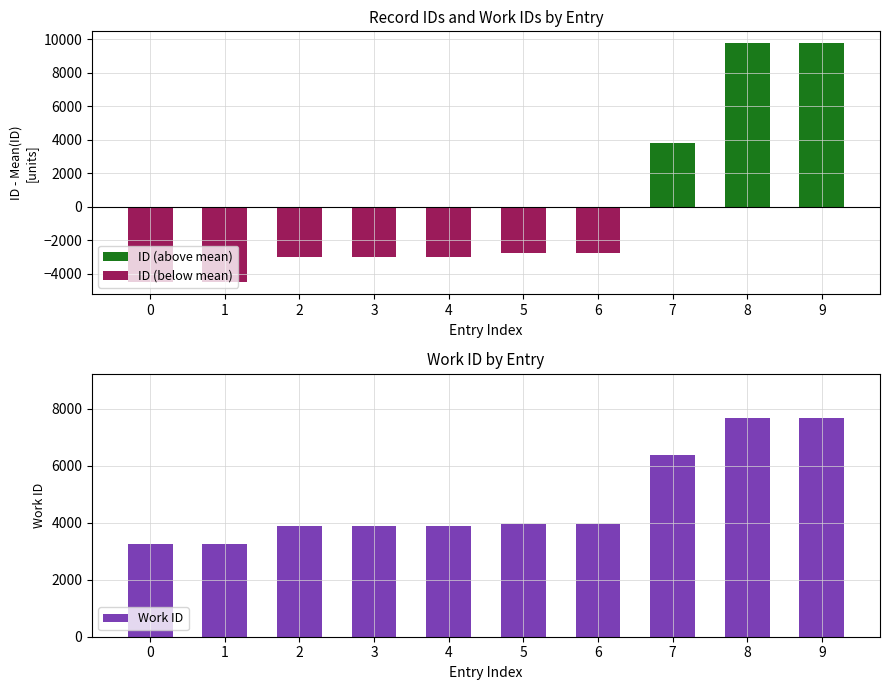

The ID (above mean) series shows 3913.3 at 6. True or false?

False